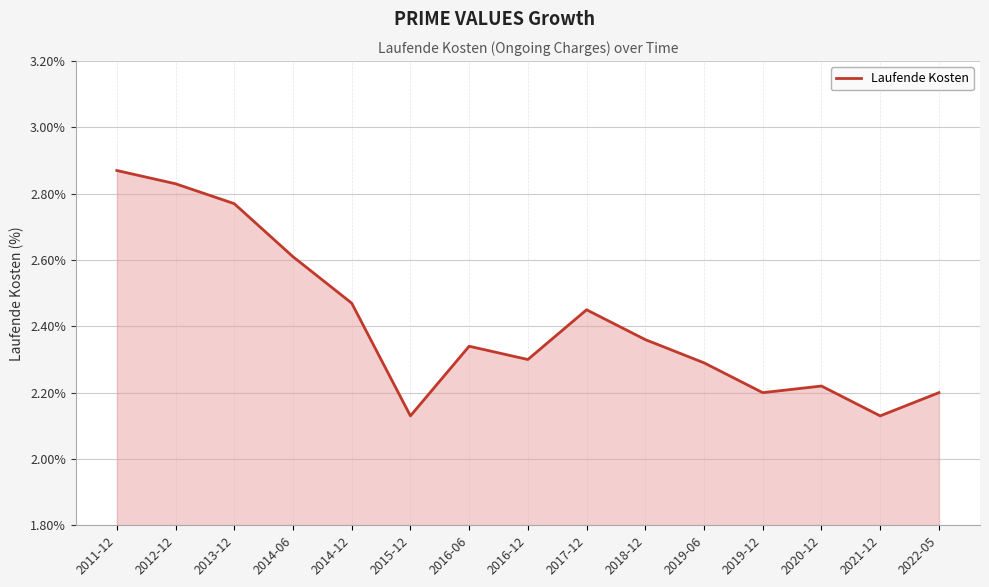

At which category does the chart reach its peak across all series?

2011-12